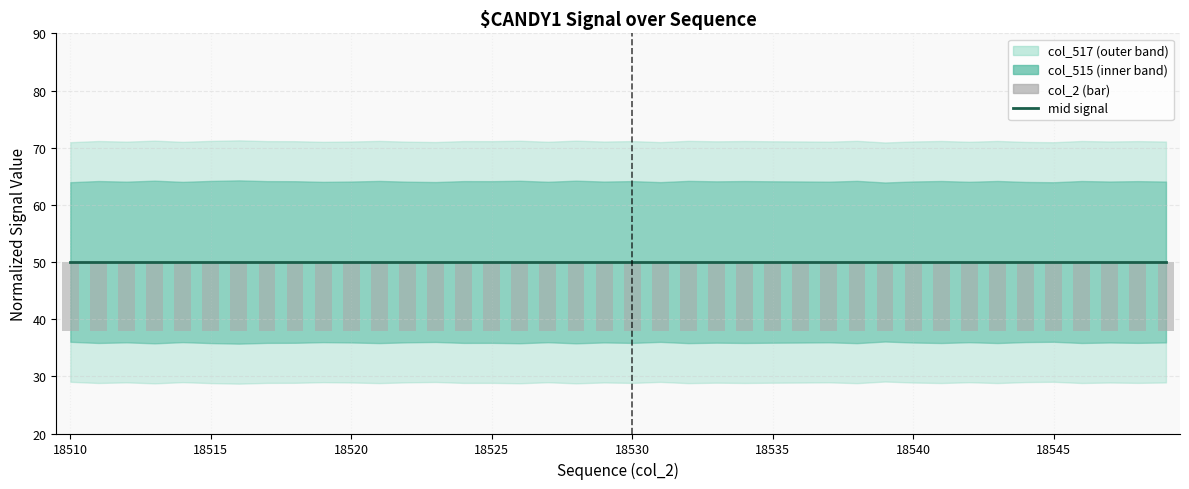

Are the bars horizontal?

No